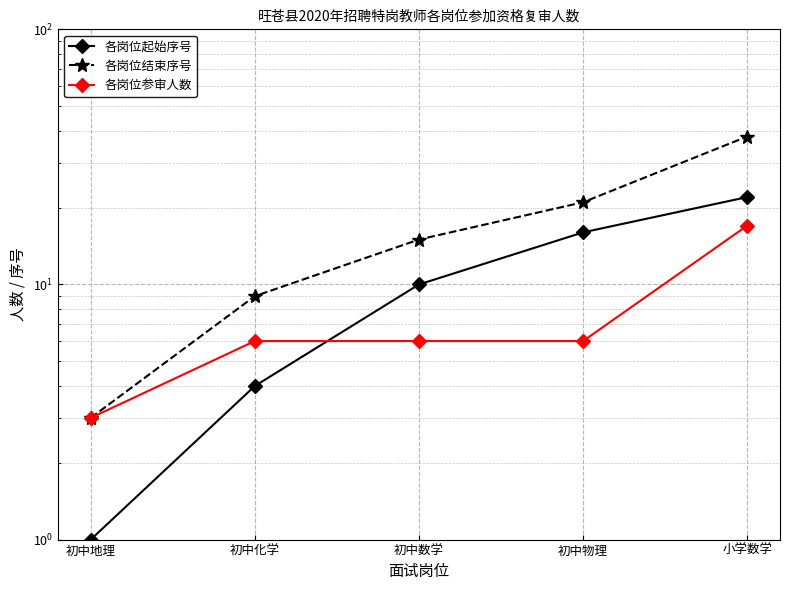

Does the chart display data point markers on the line(s)?

Yes